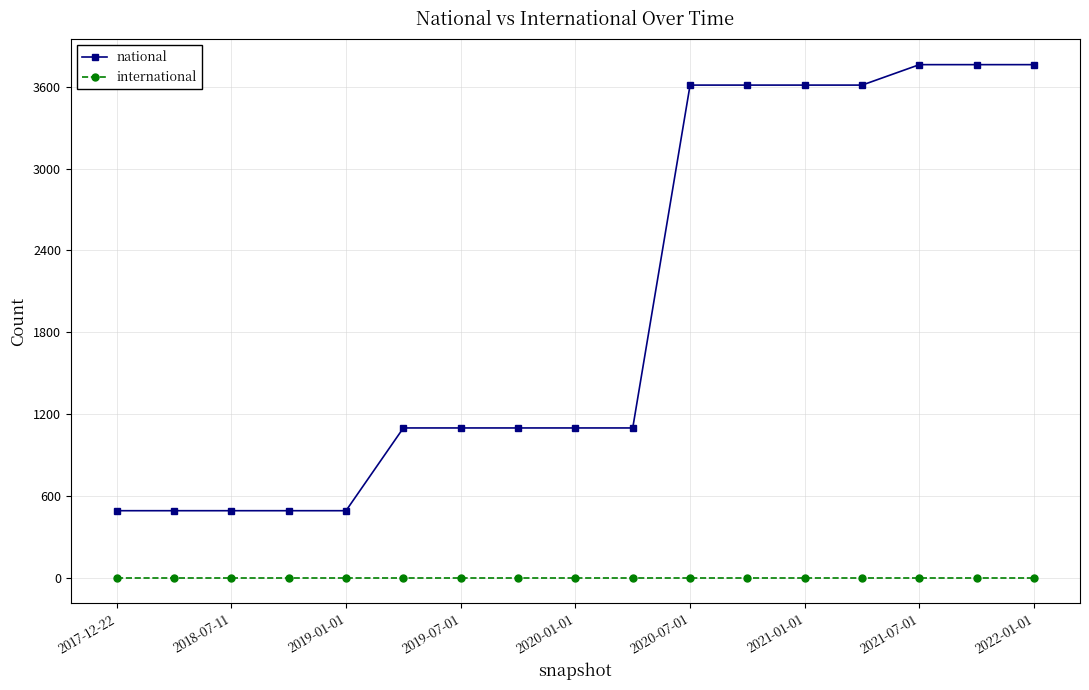

True or false: international and national cross at least once.

False